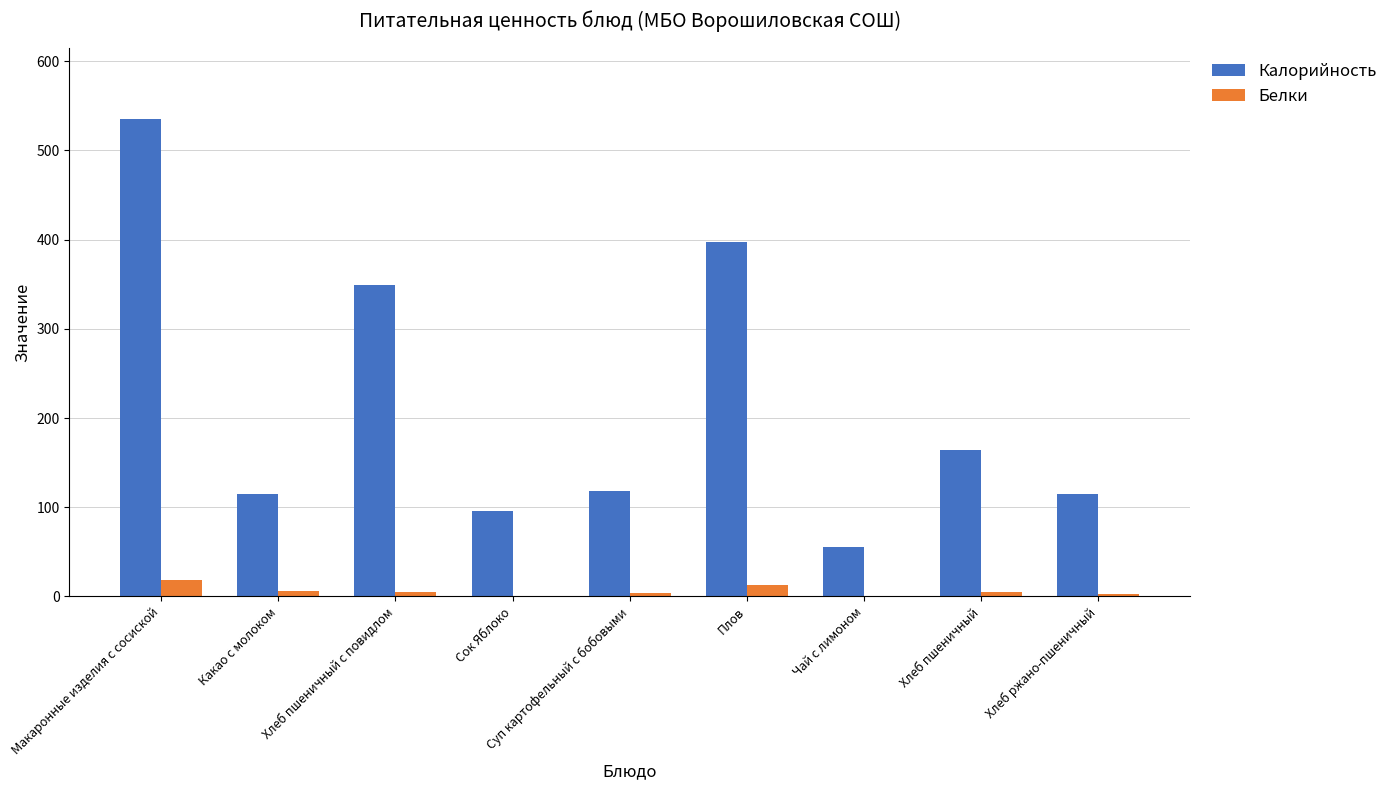

Which series has the largest total across all categories?

Калорийность